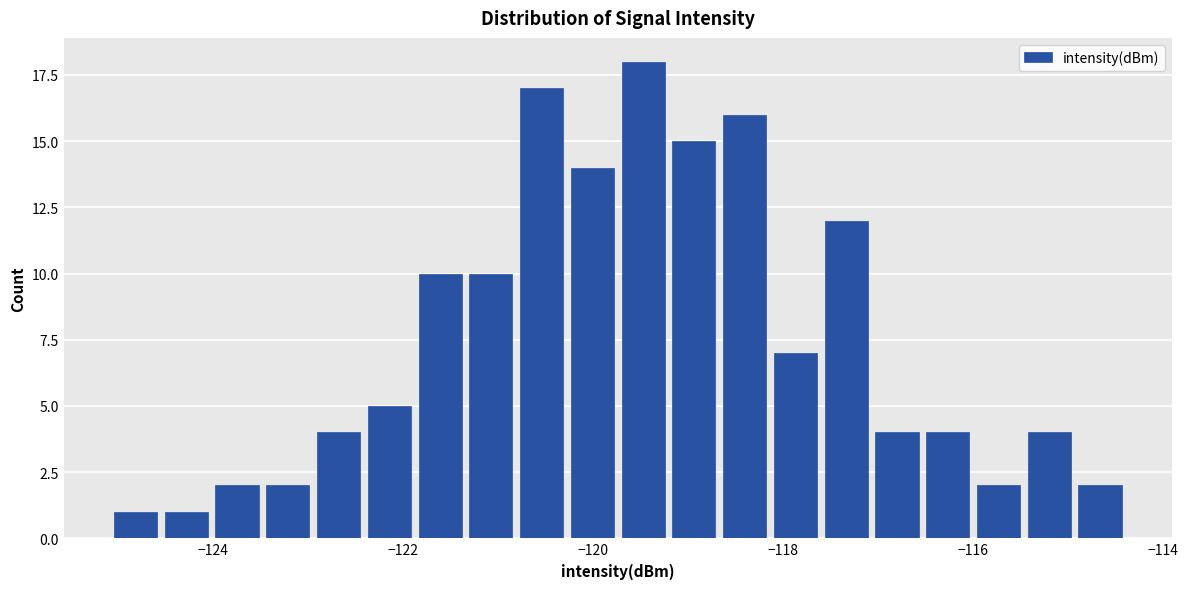

Read against the x-axis, roughly where is the centre of the tallest bar?

-119.4